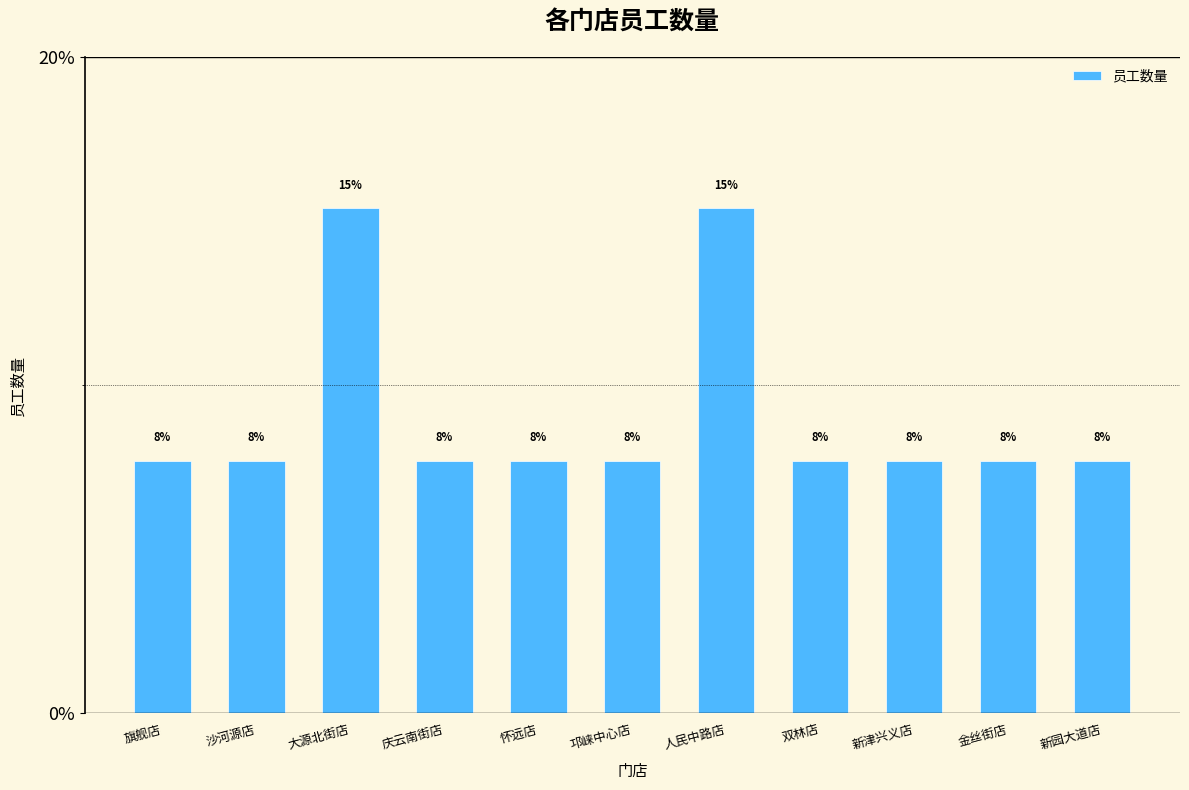

Does the chart contain any negative values?

No